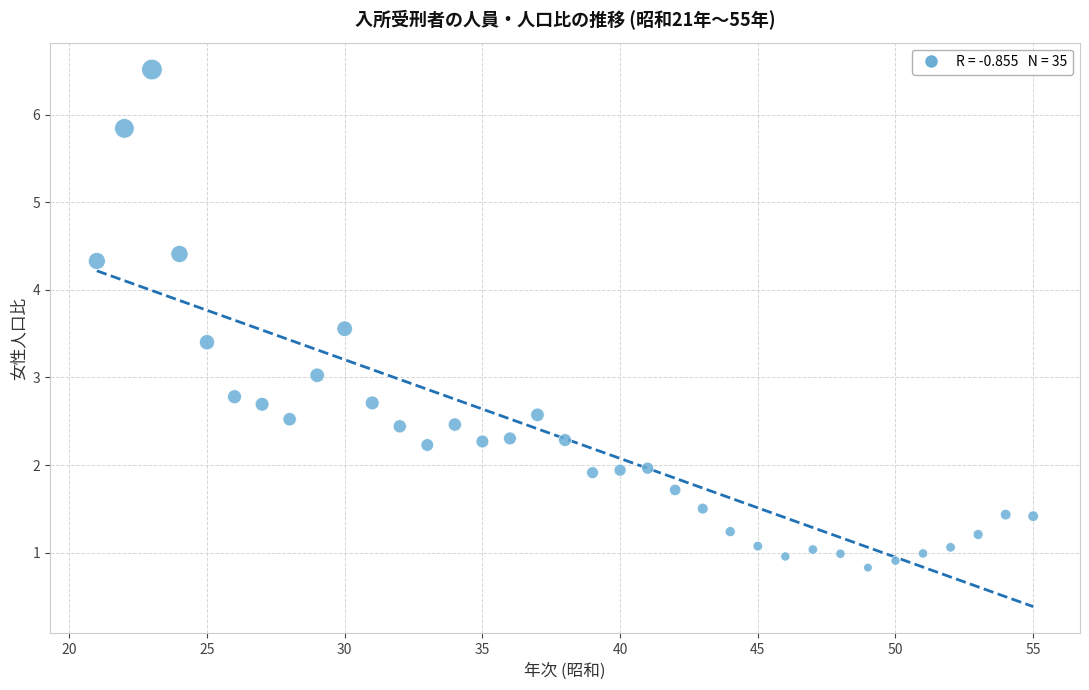

What is the range of X values (max minus min)?

34.0